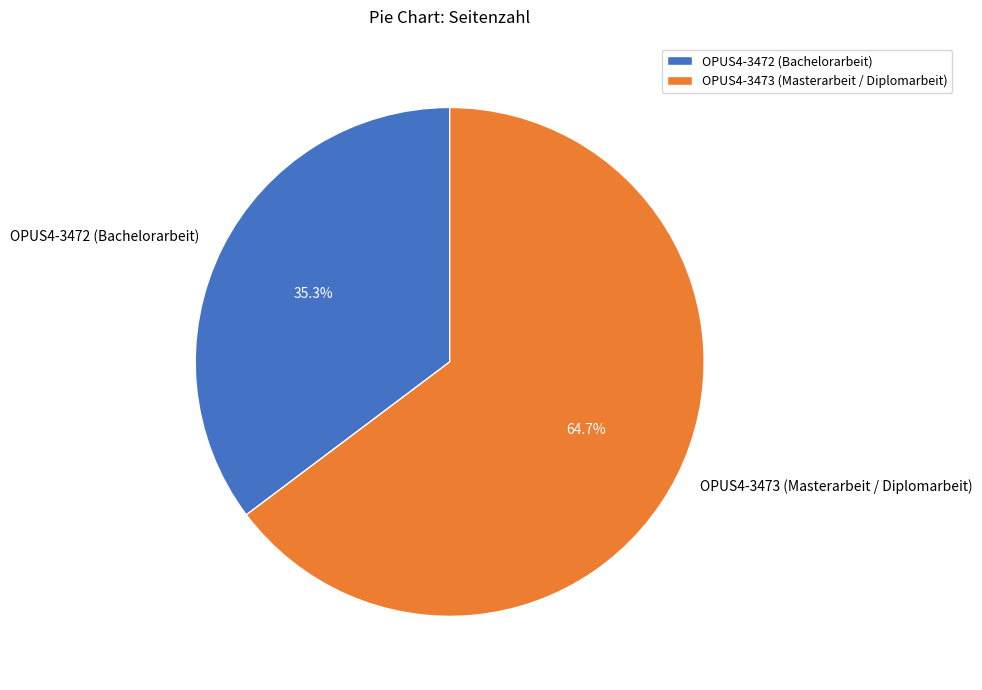

Between OPUS4-3473 (Masterarbeit / Diplomarbeit) and OPUS4-3472 (Bachelorarbeit), which is larger?

OPUS4-3473 (Masterarbeit / Diplomarbeit)